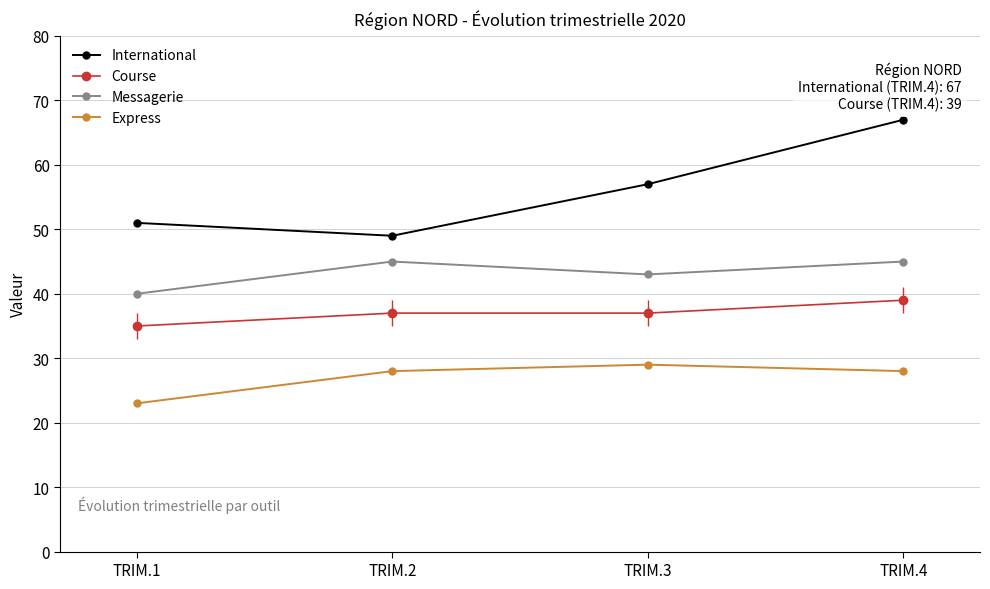

Is this an area chart (filled region under the line)?

No